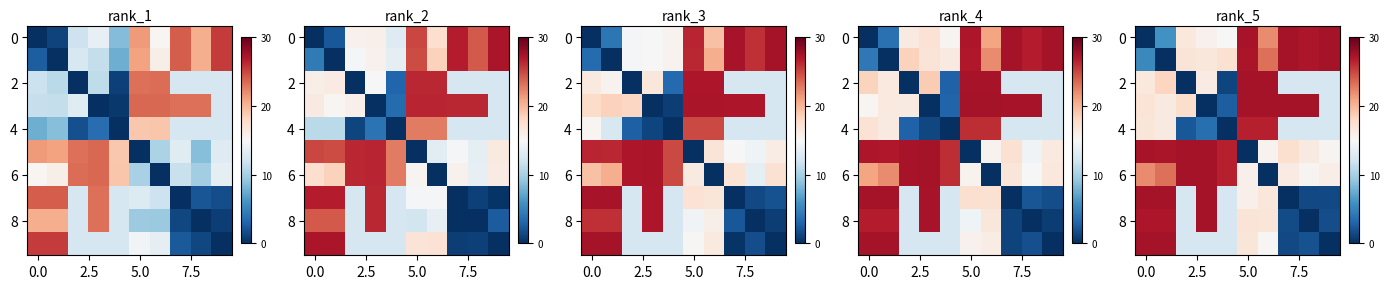

What is the total value across all series at 6?

191.4